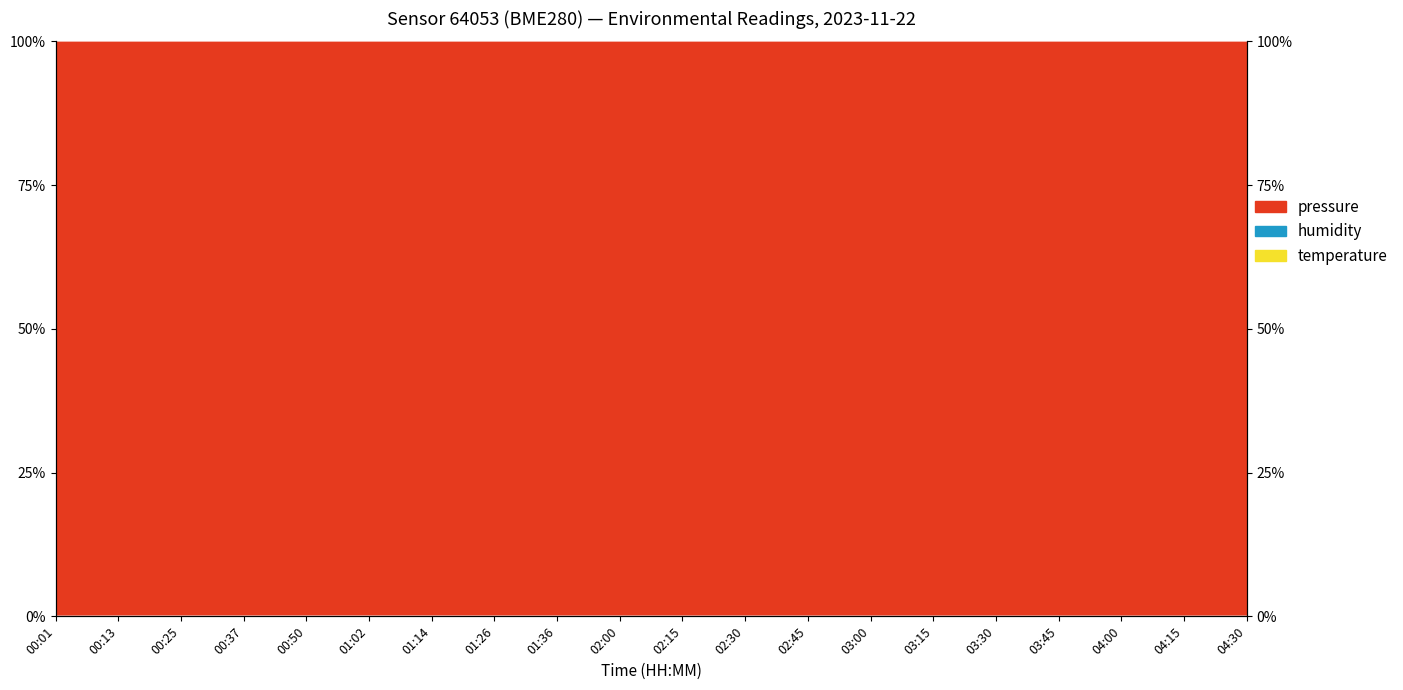

At which category is the sum across all series the highest?

01:14